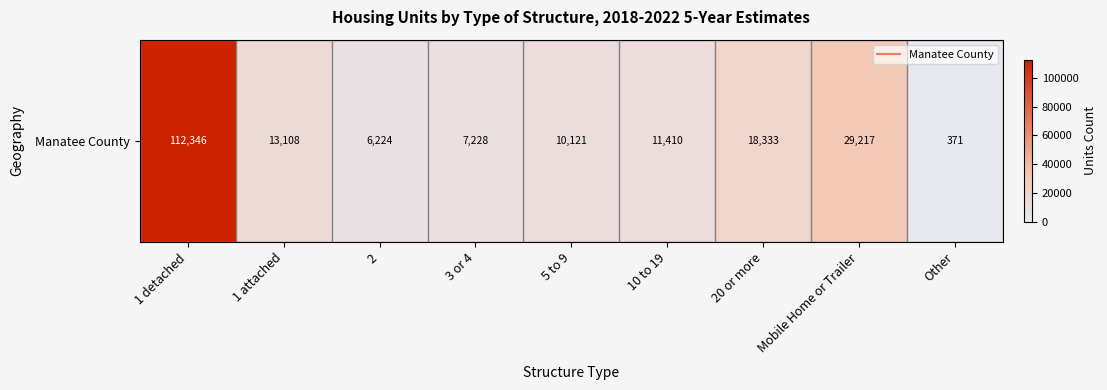

Which label corresponds to the smallest value in the chart?

Other